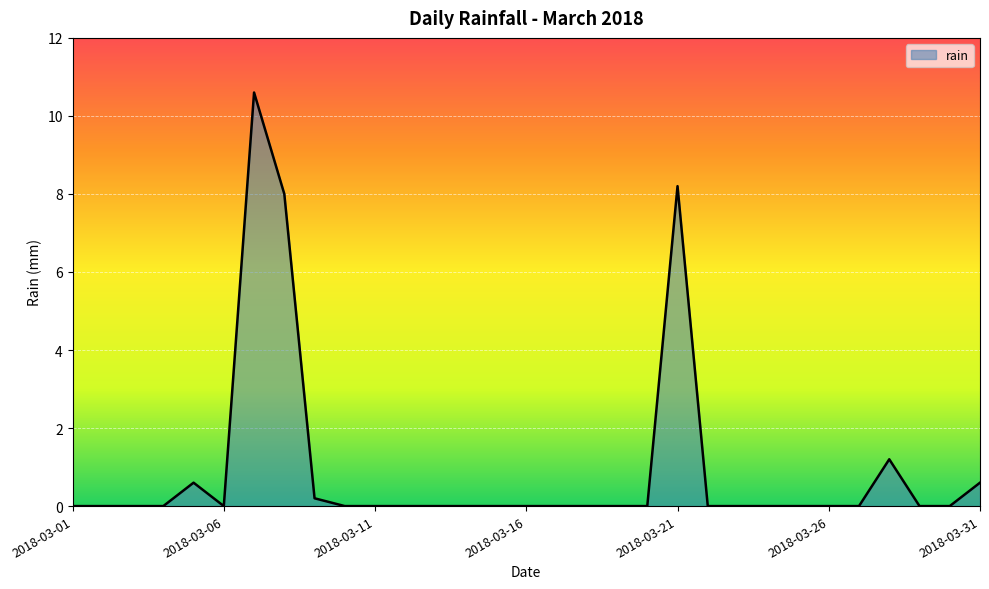

What is the difference between the maximum and minimum values?

10.6